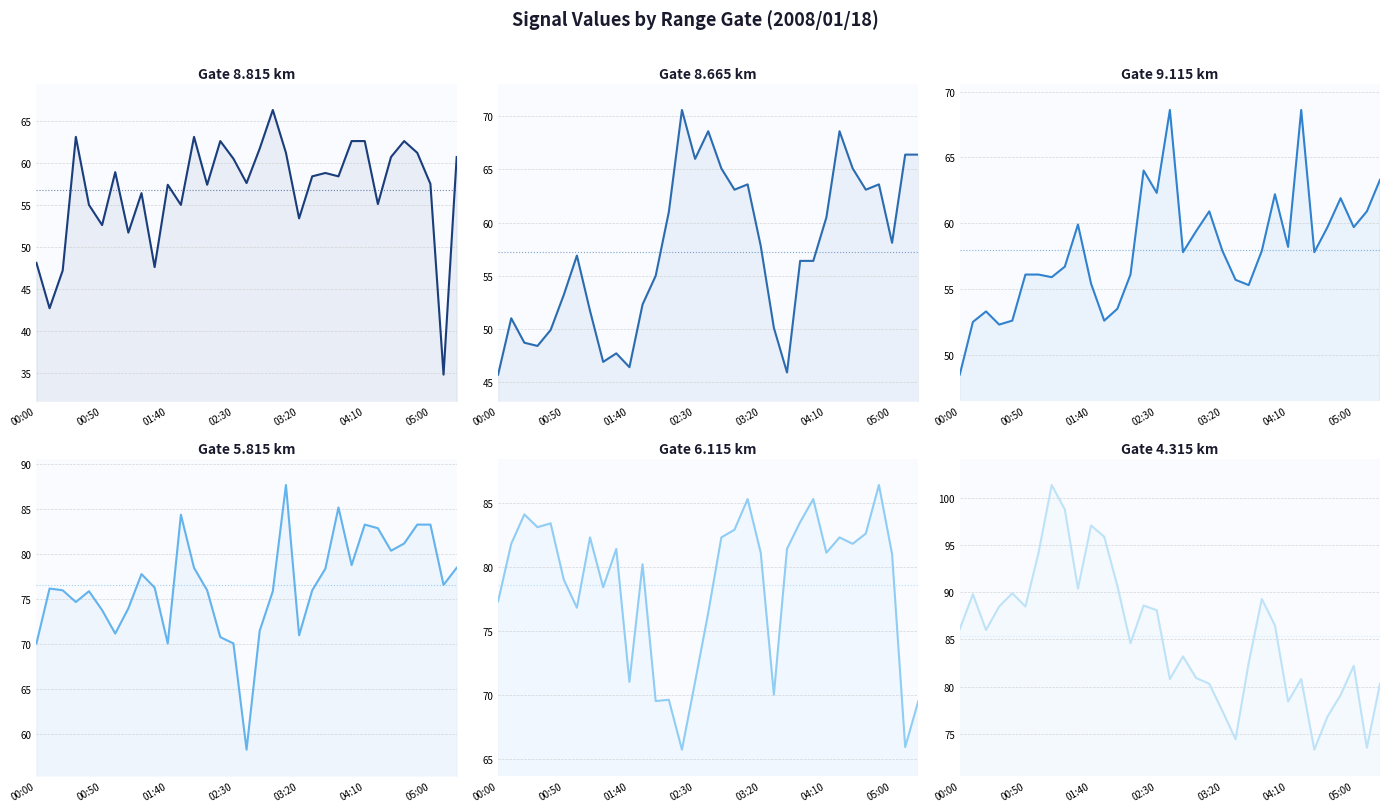

What is the maximum value for Range 8.815 km?

66.3